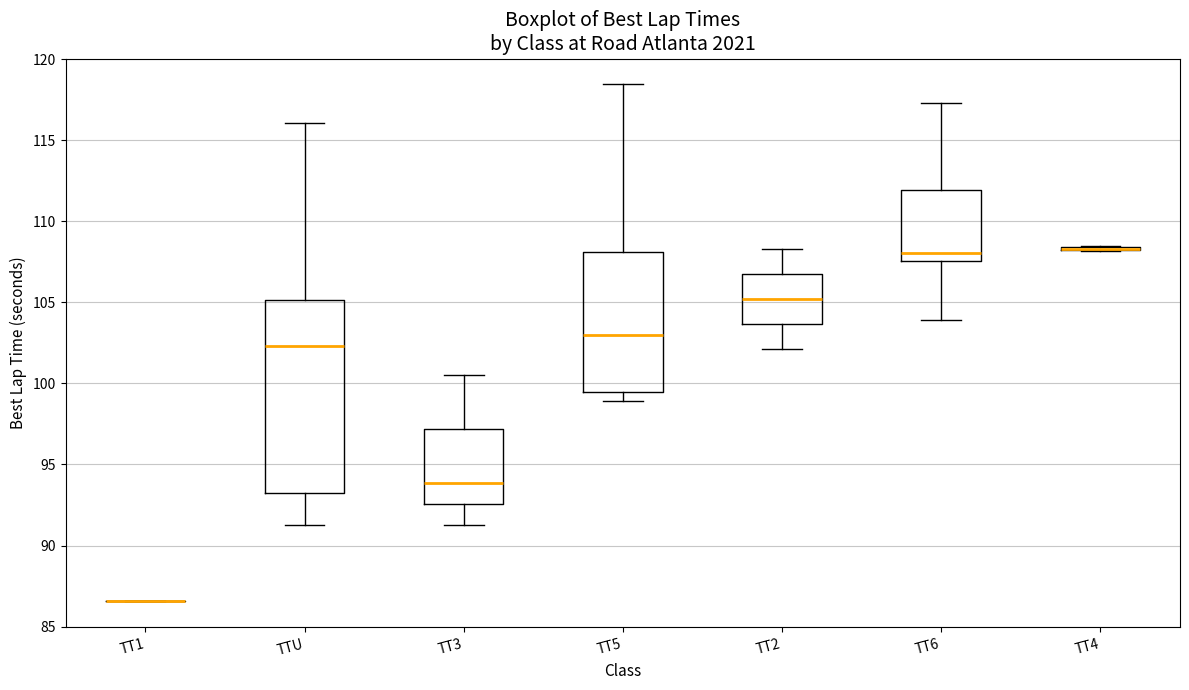

Reading left to right, transcribe this box plot: for each box, give where its median line is, the range the box spans, and where its two whiskers end, as read against the y-axis. The values are not printed on the chart, so give them approximately, as read against the axis.

TT1: box collapsed to a line at 86.5, whiskers 86.5 to 86.5
TTU: median 102.5, box 93.0 to 105.0, whiskers 91.0 to 116.0
TT3: median 94.0, box 92.5 to 97.0, whiskers 91.5 to 100.5
TT5: median 103.0, box 99.5 to 108.0, whiskers 99.0 to 118.5
TT2: median 105.0, box 103.5 to 106.5, whiskers 102.0 to 108.5
TT6: median 108.0, box 107.5 to 112.0, whiskers 104.0 to 117.5
TT4: box collapsed to a line at 108.5, whiskers 108.0 to 108.5